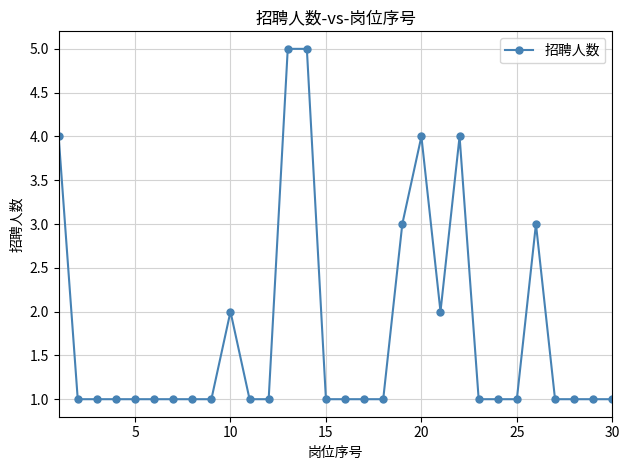

Count the values in the range 1 to 2.

23